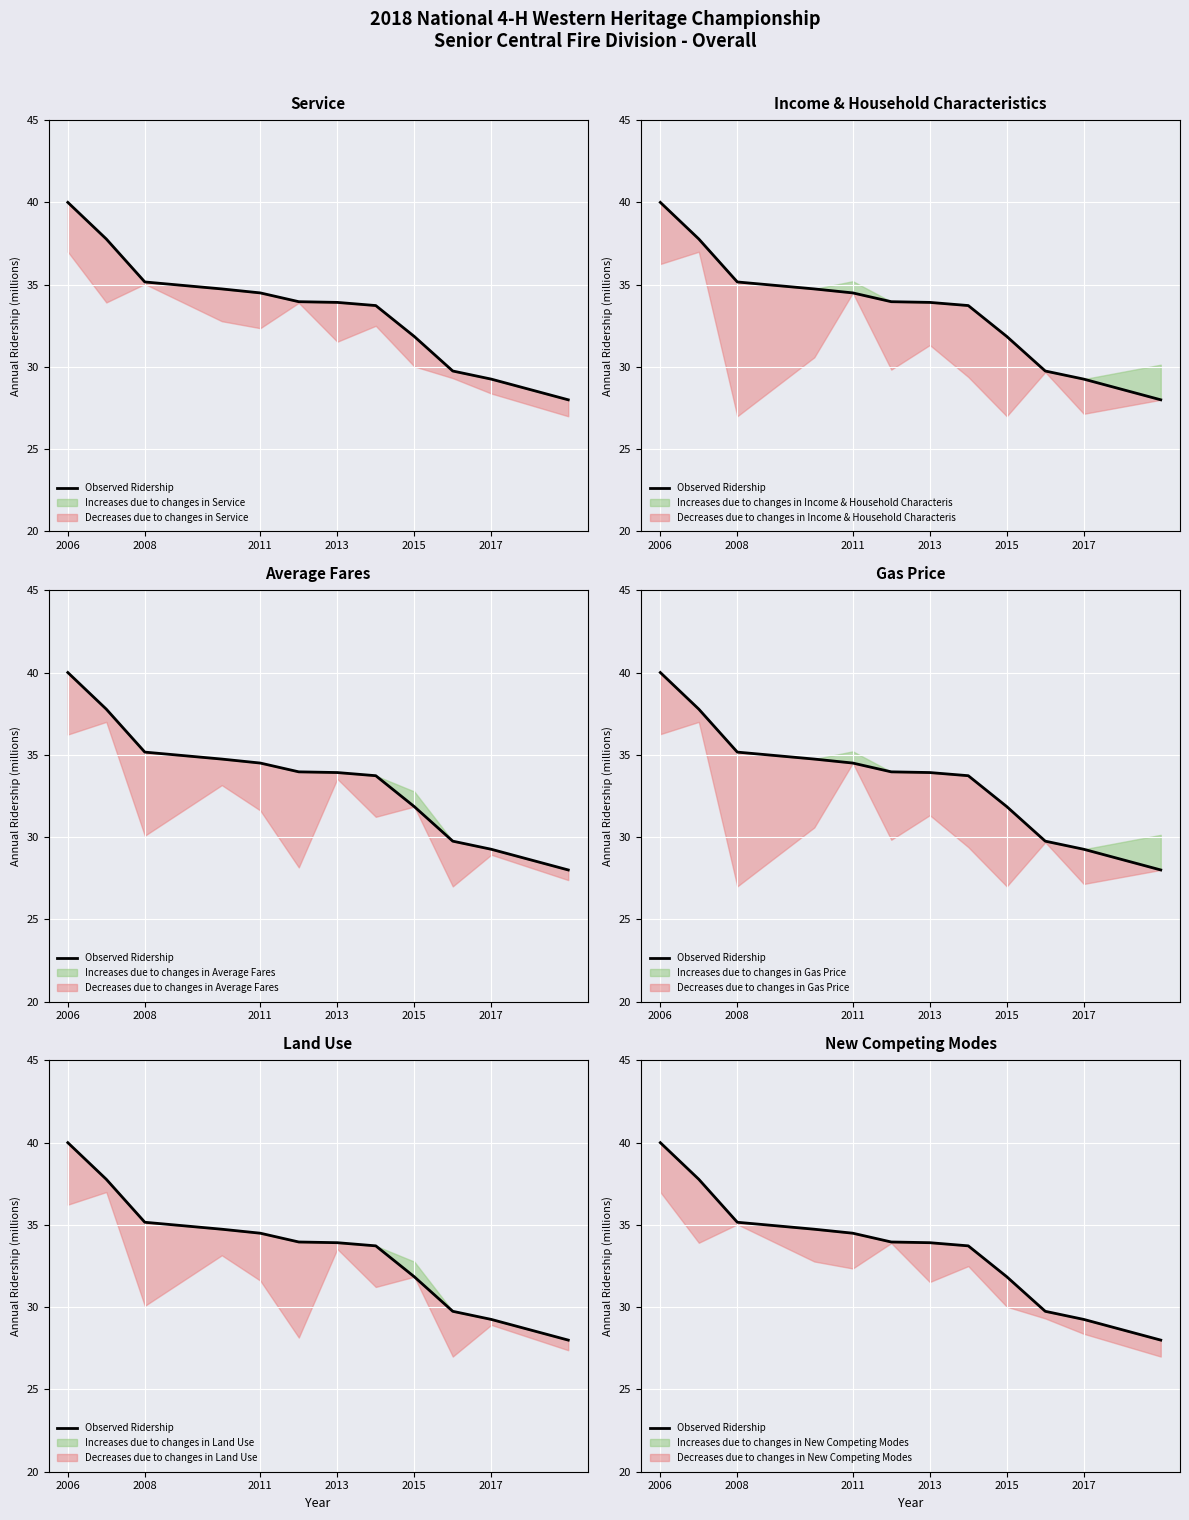

What is the value of the 5th point from the left?

34.5